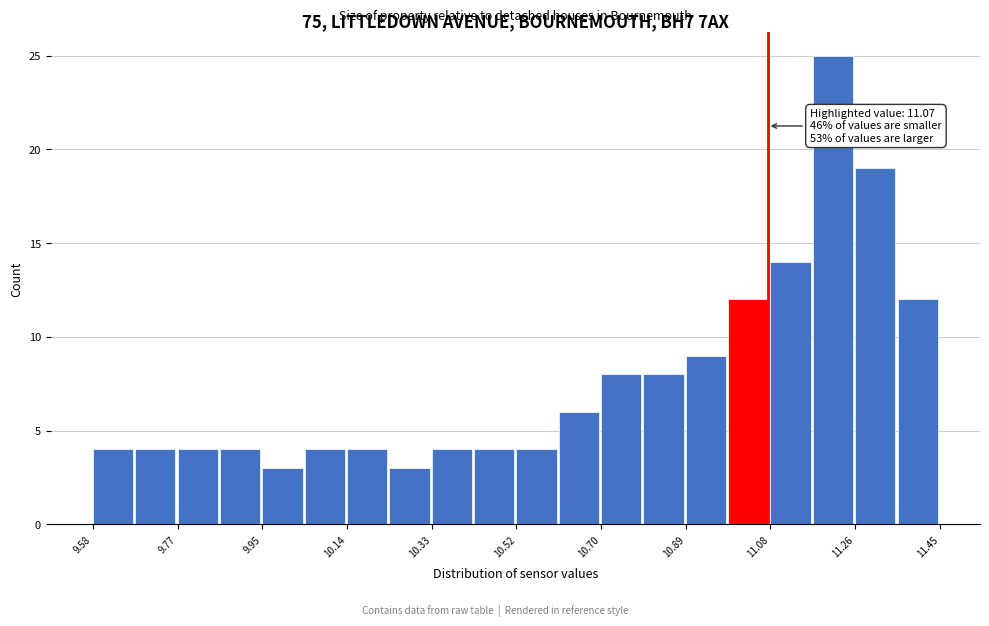

Over which range of the x-axis is the bar tallest?

11.16 to 11.26